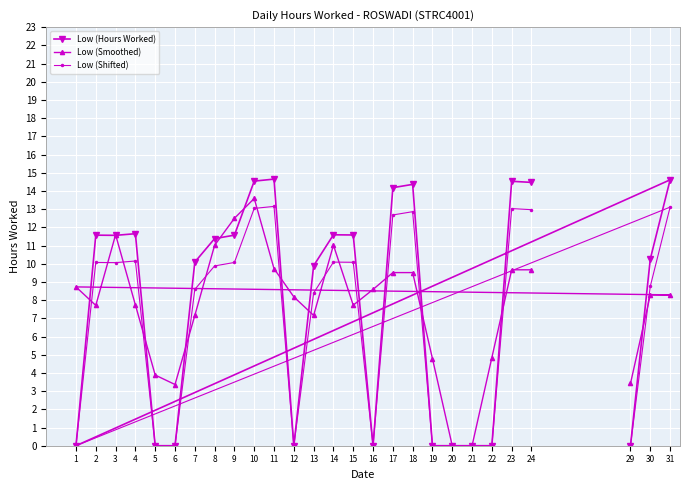

What is the average value of the Low (Hours Worked) series?

7.9